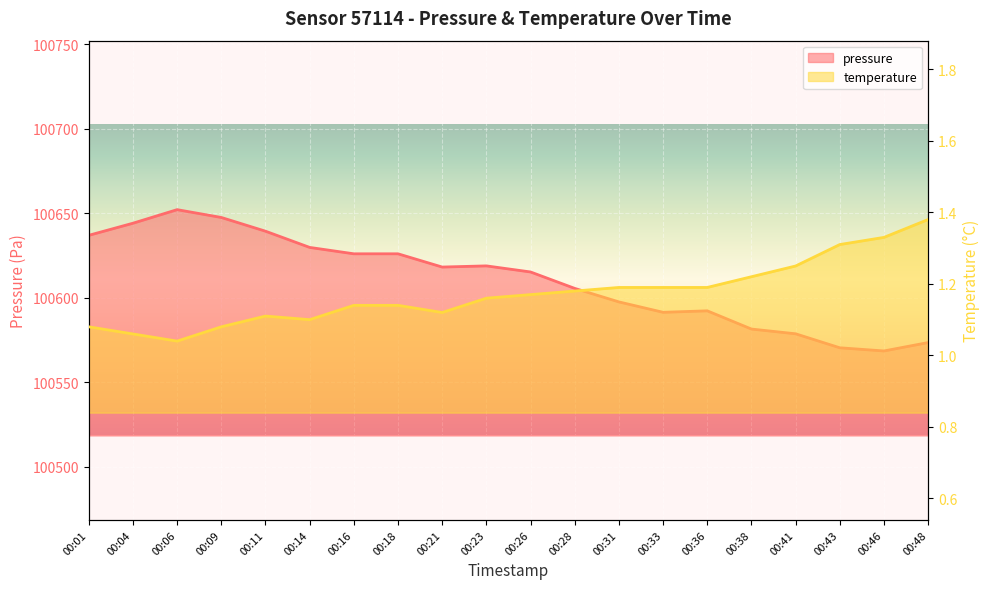

Which category has the highest value in the temperature series?

00:48